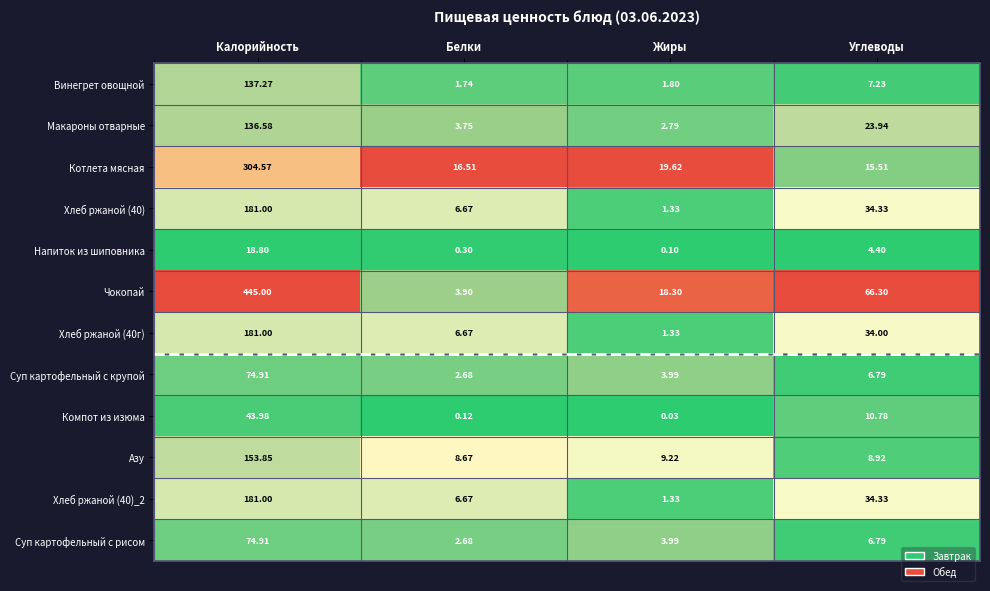

Where does the Хлеб ржаной (40) series first go above 34?

Калорийность